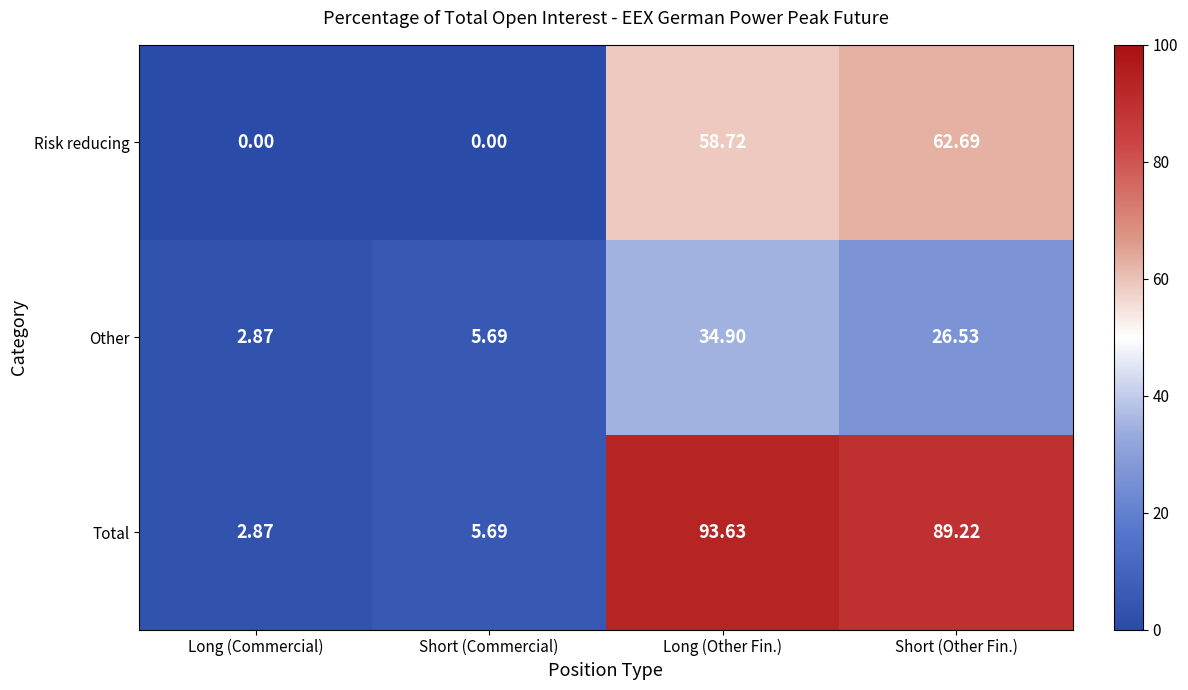

At which category is the sum across all series the highest?

Long (Other Fin.)